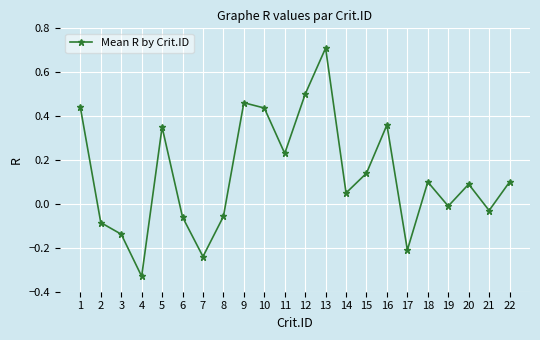

What is the difference between the second highest and second lowest values?

0.7